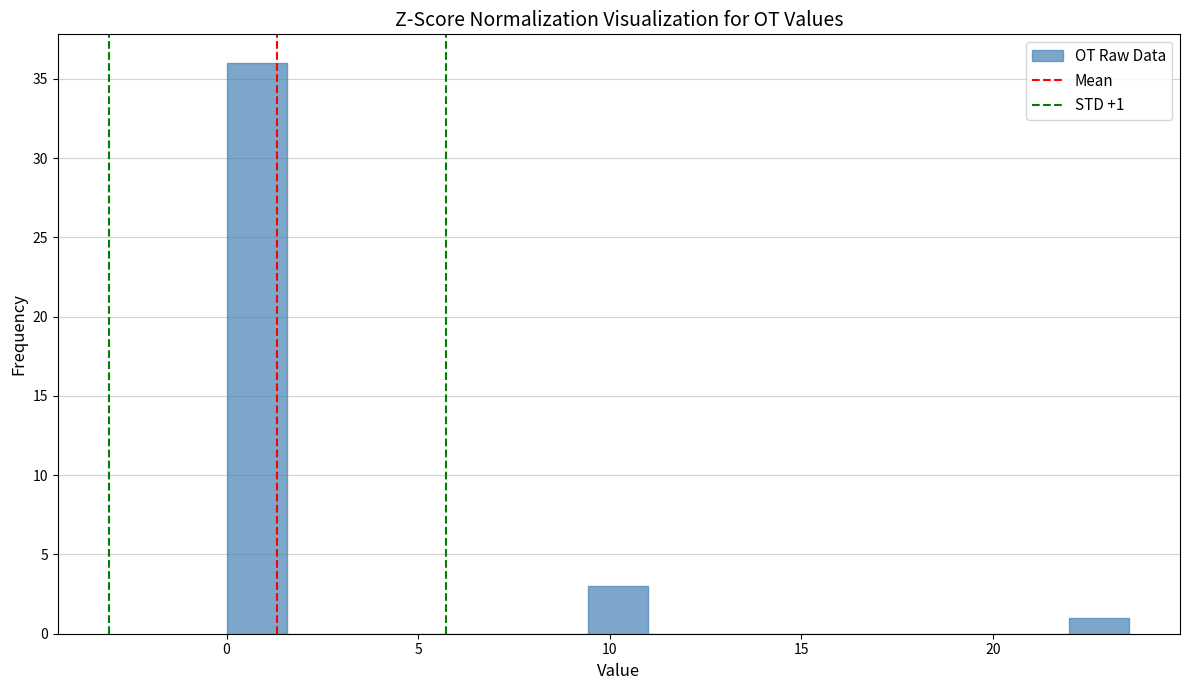

Around what value on the x-axis is the tallest bar? Give the approximate position of its centre, as read against the axis.

1.0